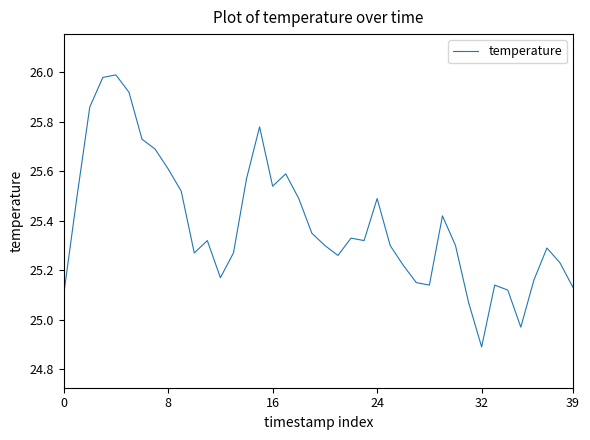

True or false: there are more than 2 points higher than both neighbors.

True